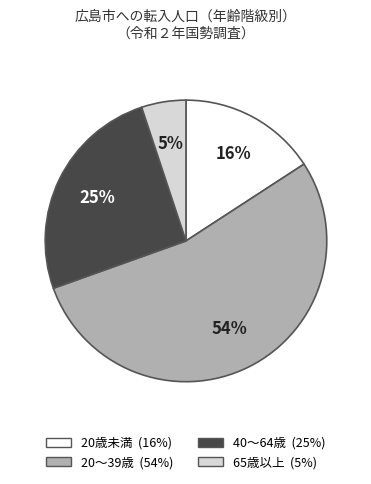

To the nearest percent, what is the average slice percentage?

25%